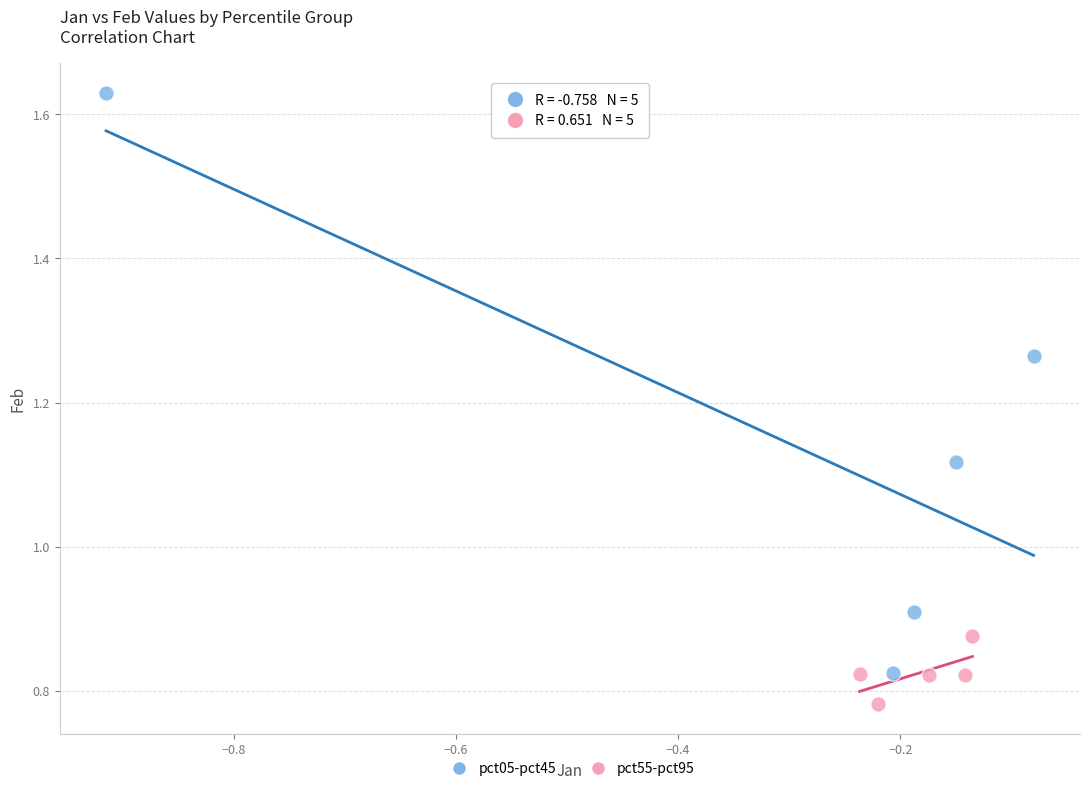

Which series reaches the maximum Y coordinate?

pct05-pct45